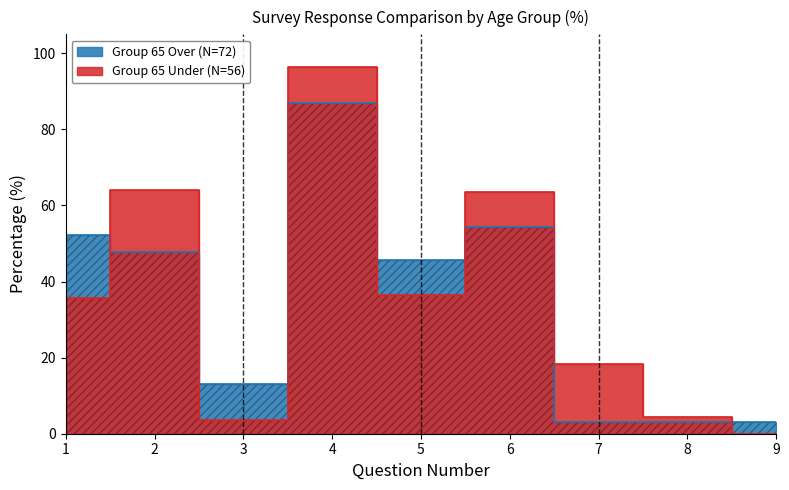

Where do Group 65 Under (N=56) and Group 65 Over (N=72) first cross each other?

1 and 2